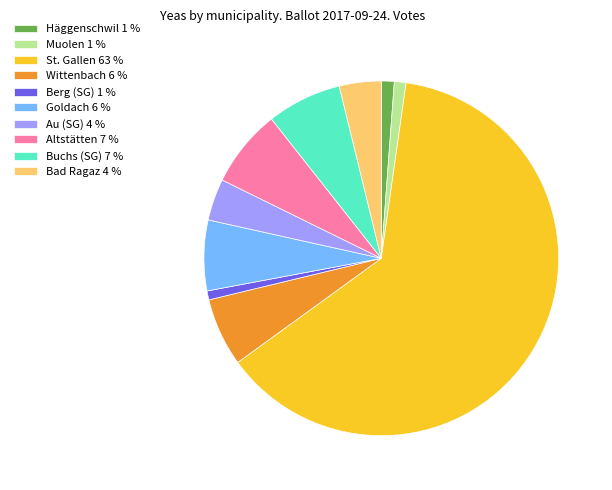

Does any single category account for the majority?

Yes